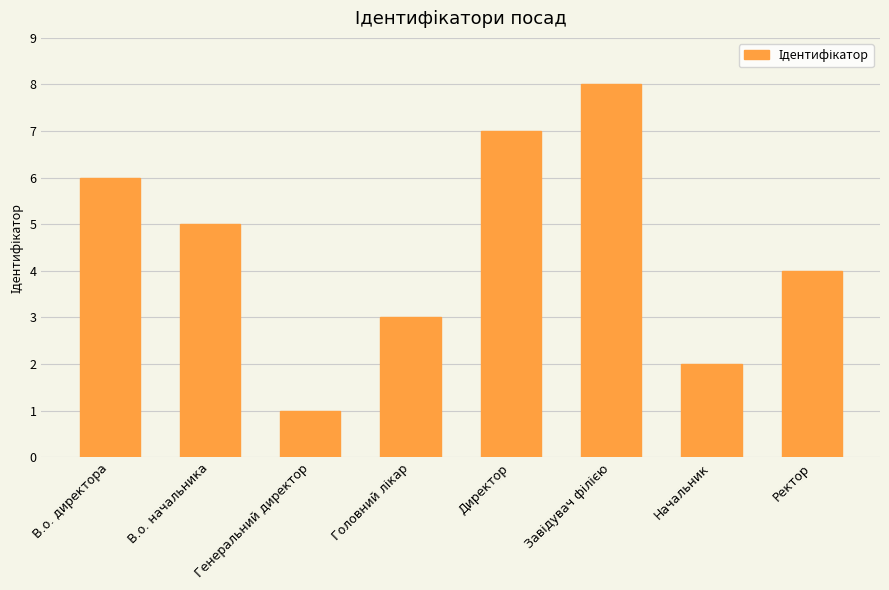

What is the minimum value shown in the chart?

1